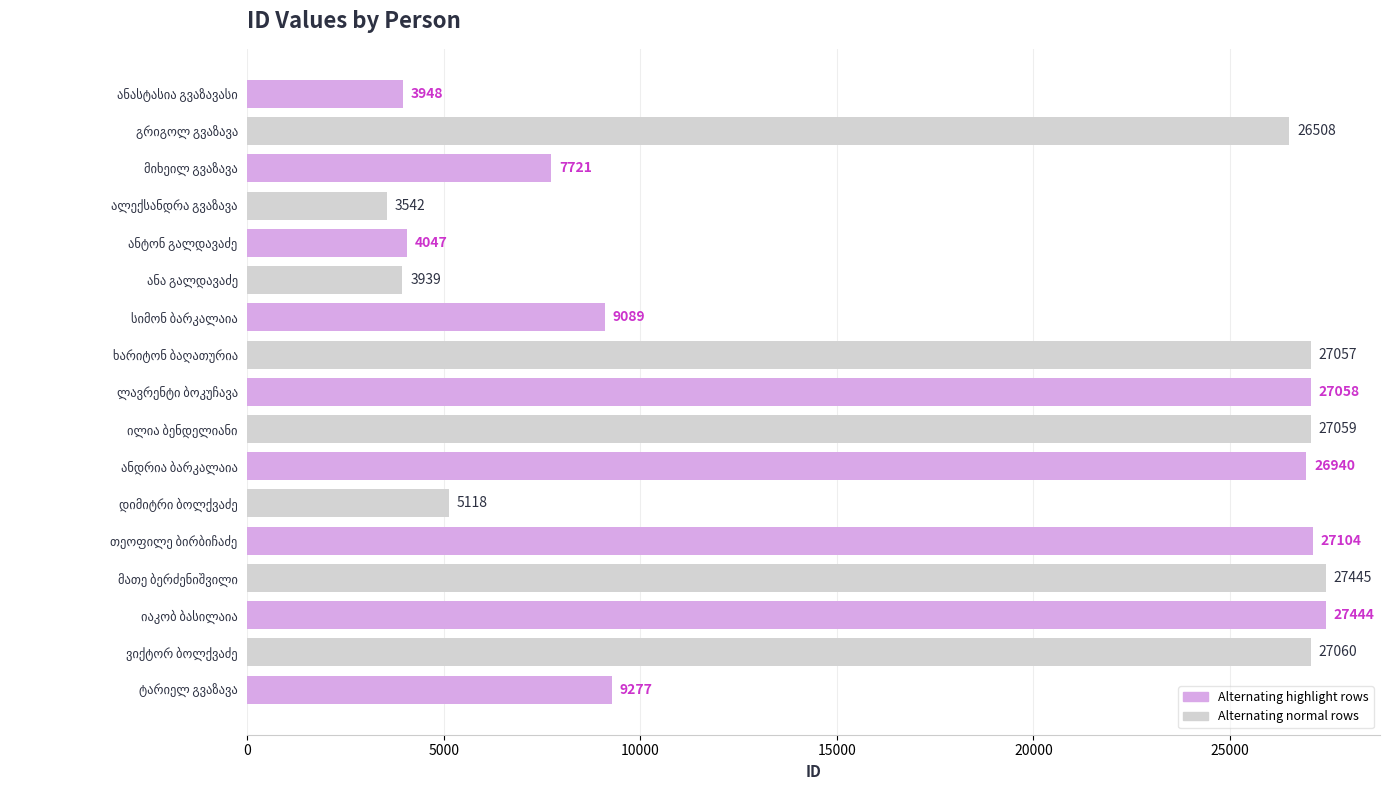

What is the sum of all values?

290356